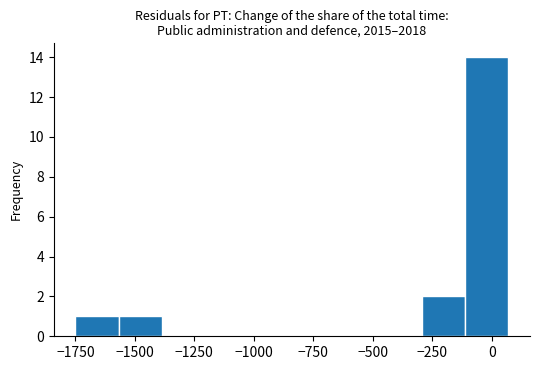

Read against the x-axis, roughly where is the centre of the tallest bar?

0